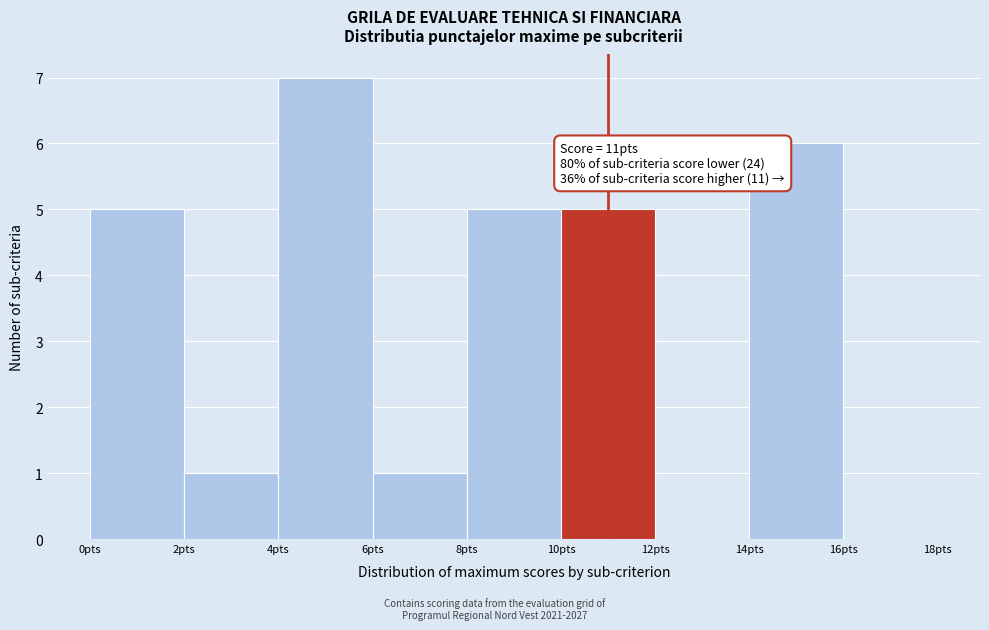

Over which range of the x-axis is the bar tallest?

4 to 6